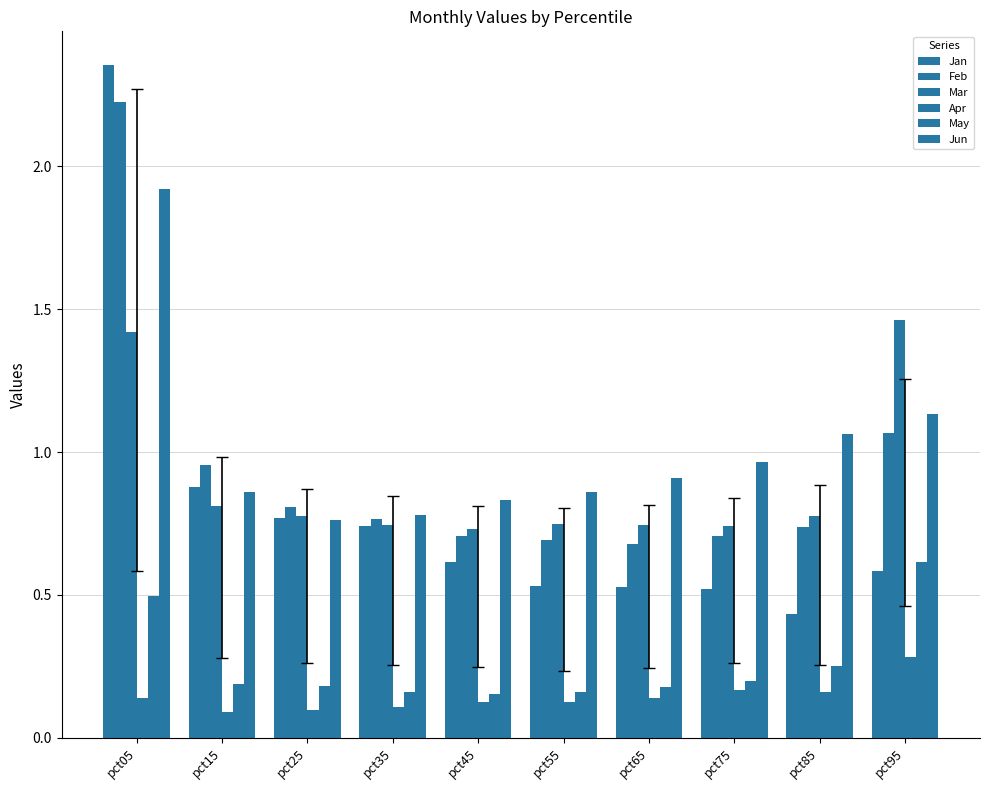

True or false: Jun has a value of 0.8 at pct25.

True